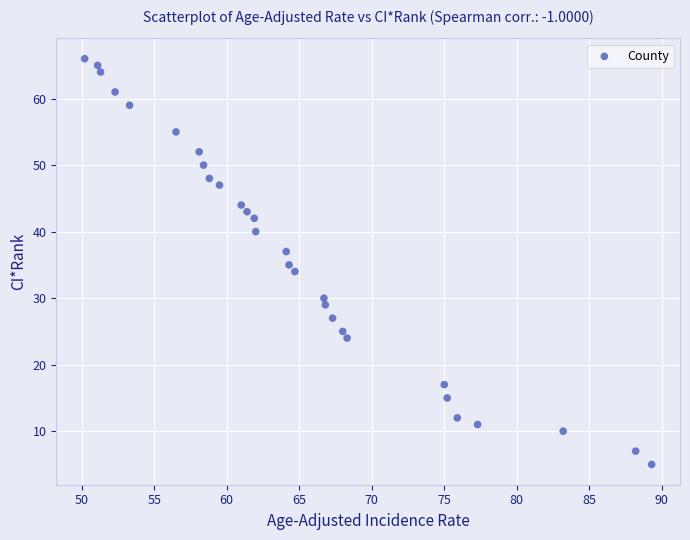

What is the range of Y values (max minus min)?

61